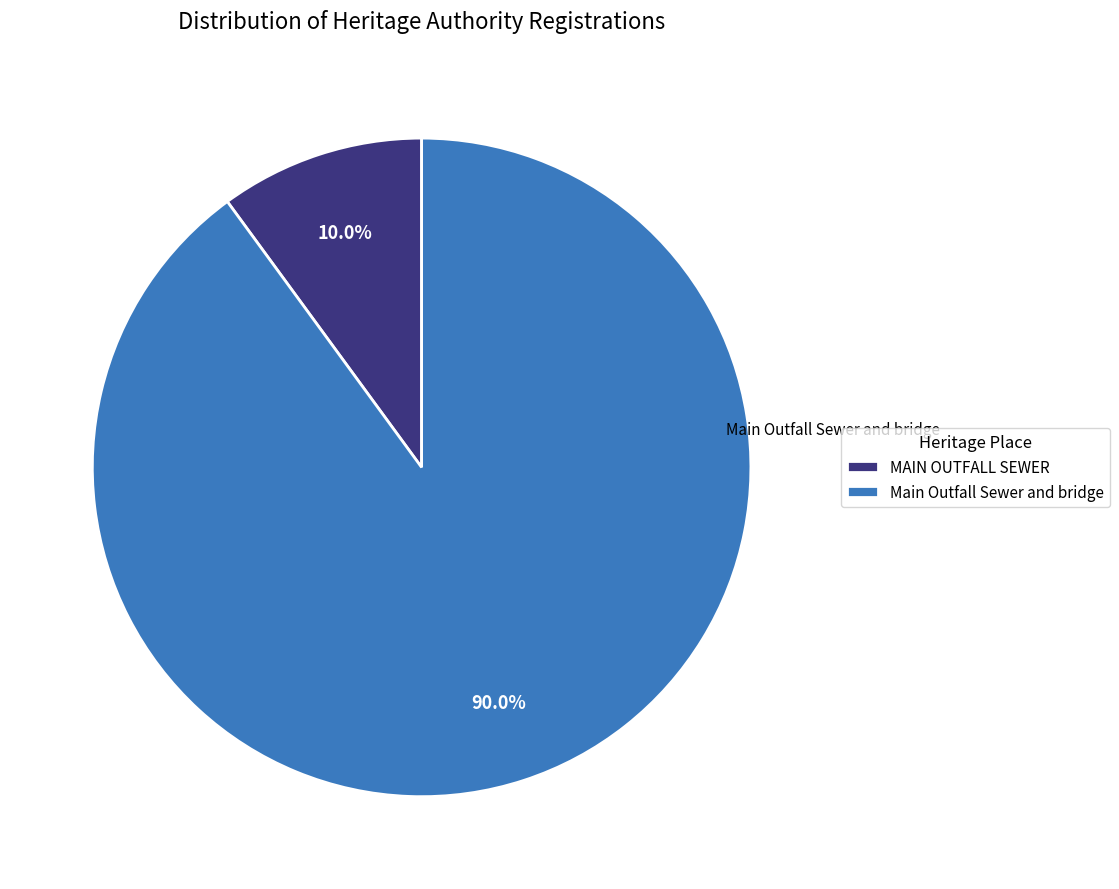

What percentage is the MAIN OUTFALL SEWER slice, to the nearest percent?

10%